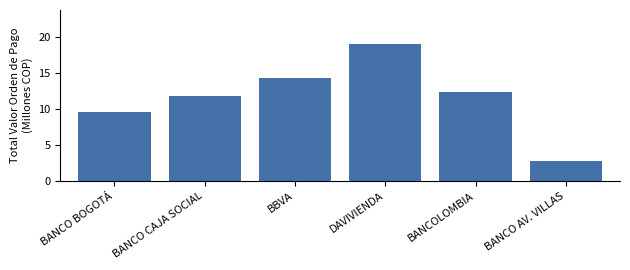

Rank the categories by value from lowest to highest.

BANCO AV. VILLAS, BANCO BOGOTÁ, BANCO CAJA SOCIAL, BANCOLOMBIA, BBVA, DAVIVIENDA